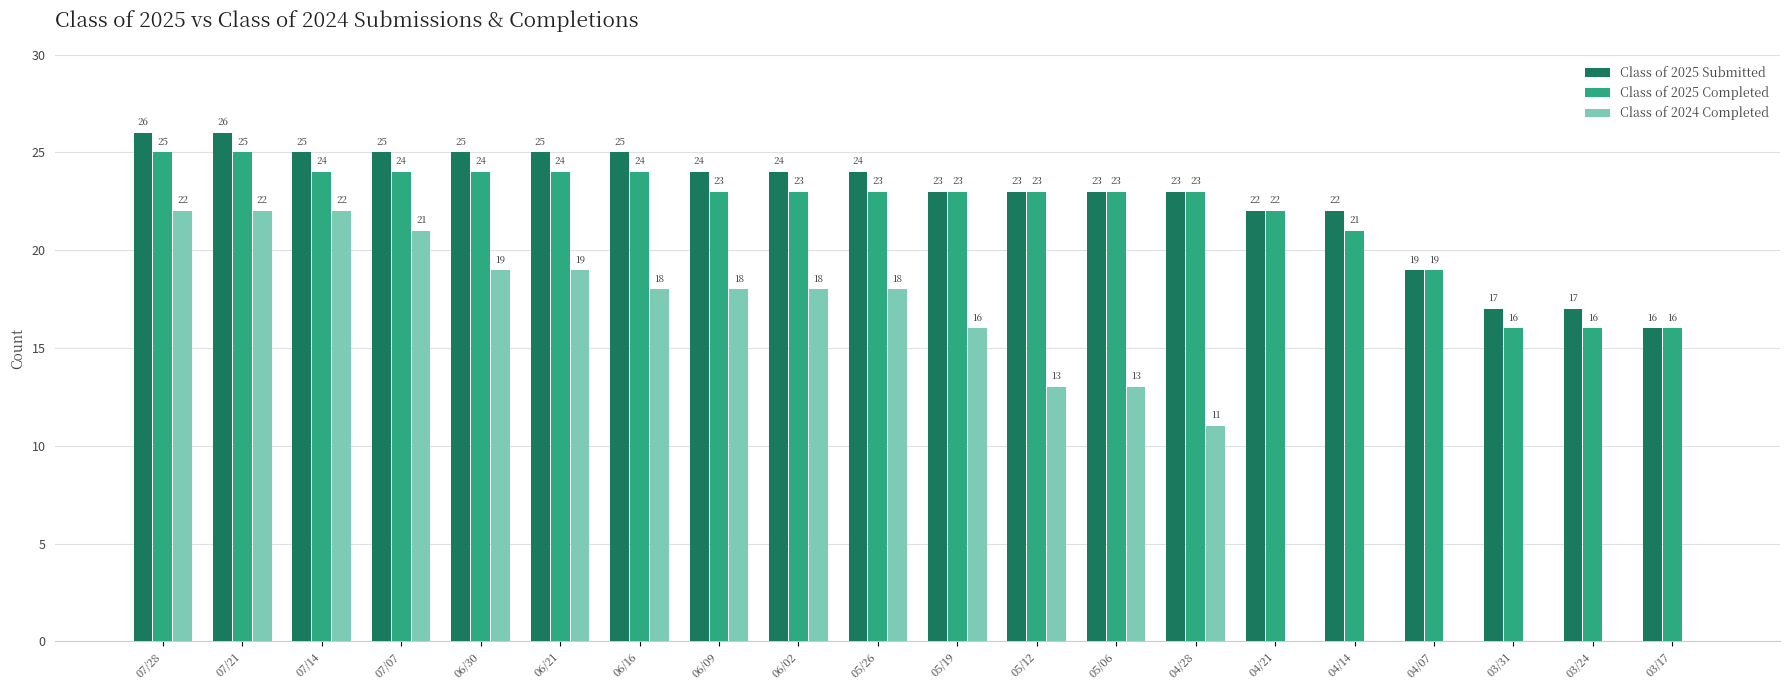

How many categories are shown in the chart?

20